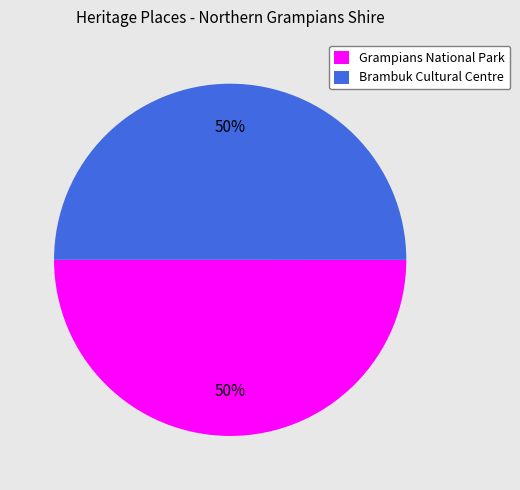

True or false: Grampians National Park accounts for 50% of the total.

True